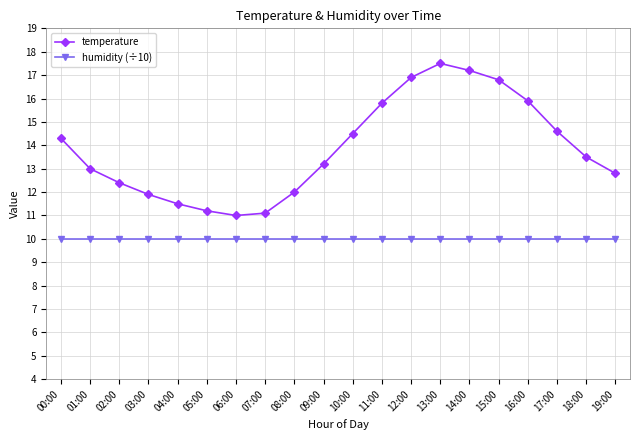

Reading left to right, what are all the values shown in this chart?

temperature: 00:00=14.3	01:00=13.0	02:00=12.4	03:00=11.9	04:00=11.5	05:00=11.2	06:00=11.0	07:00=11.1	08:00=12.0	09:00=13.2	10:00=14.5	11:00=15.8	12:00=16.9	13:00=17.5	14:00=17.2	15:00=16.8	16:00=15.9	17:00=14.6	18:00=13.5	19:00=12.8
humidity (÷10): 00:00=10.0	01:00=10.0	02:00=10.0	03:00=10.0	04:00=10.0	05:00=10.0	06:00=10.0	07:00=10.0	08:00=10.0	09:00=10.0	10:00=10.0	11:00=10.0	12:00=10.0	13:00=10.0	14:00=10.0	15:00=10.0	16:00=10.0	17:00=10.0	18:00=10.0	19:00=10.0